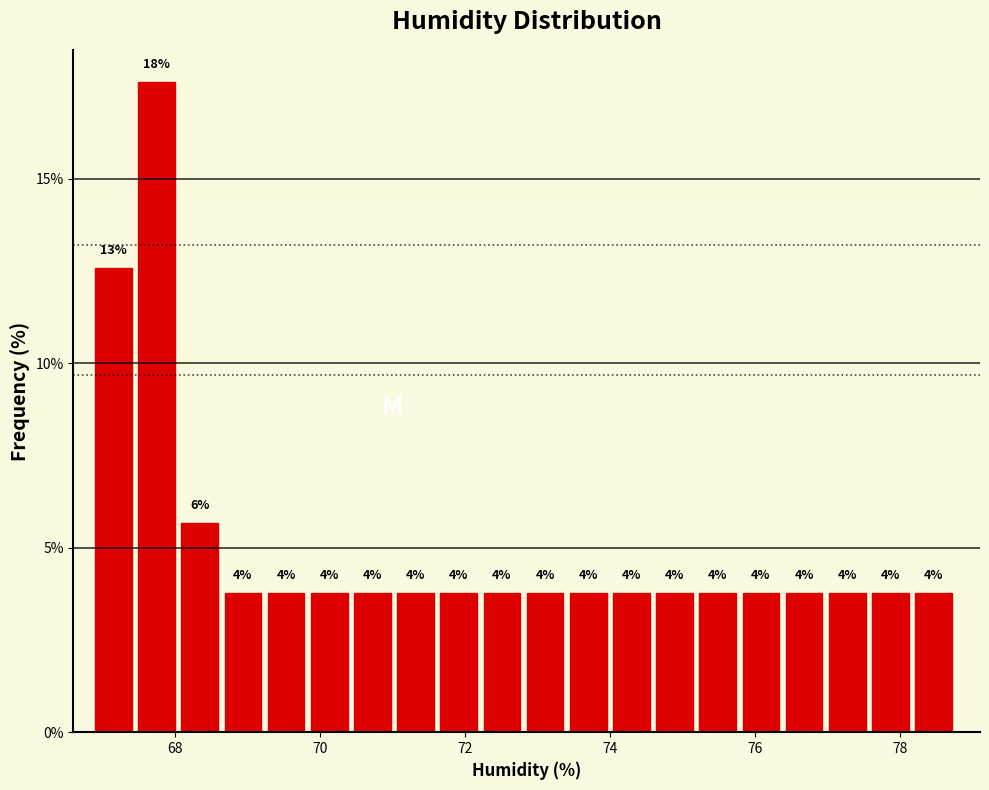

Around what value on the x-axis is the tallest bar? Give the approximate position of its centre, as read against the axis.

67.8